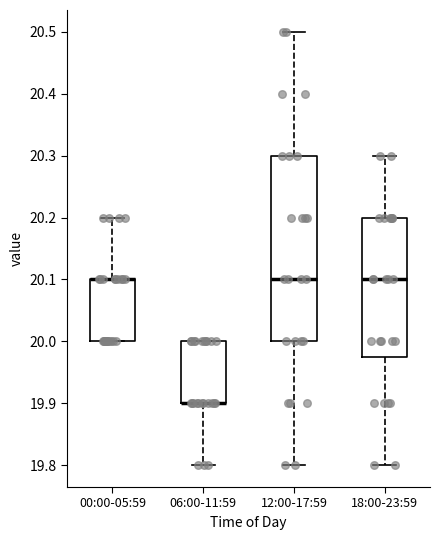

Reading left to right, transcribe this box plot: for each box, give where its median line is, the range the box spans, and where its two whiskers end, as read against the y-axis. The values are not printed on the chart, so give them approximately, as read against the axis.

00:00-05:59: median 20.10 (drawn on the box's upper edge), box 20.00 to 20.10, whiskers 20.00 to 20.20
06:00-11:59: median 19.90 (drawn on the box's lower edge), box 19.90 to 20.00, whiskers 19.80 to 20.00
12:00-17:59: median 20.10, box 20.00 to 20.30, whiskers 19.80 to 20.50
18:00-23:59: median 20.10, box 19.98 to 20.20, whiskers 19.80 to 20.30